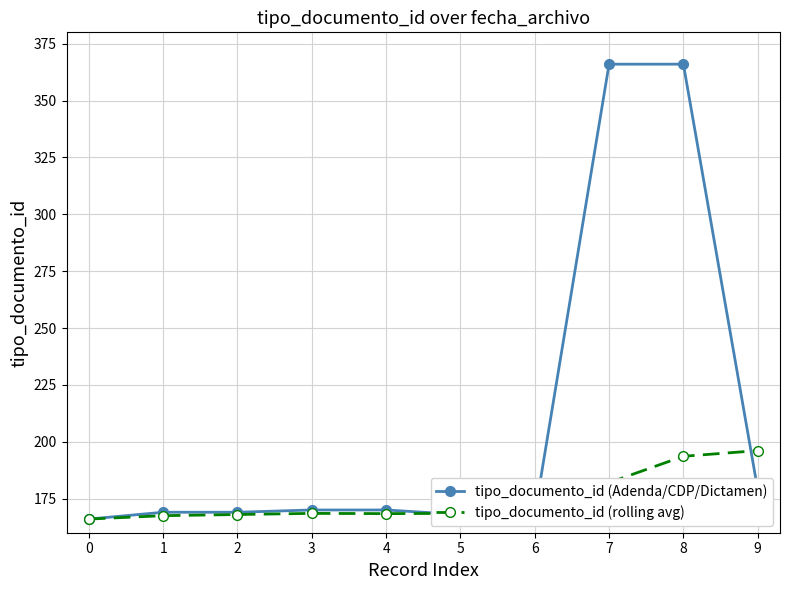

What is the value of the tipo_documento_id (Adenda/CDP/Dictamen) point at the 3rd from the left?

169.0